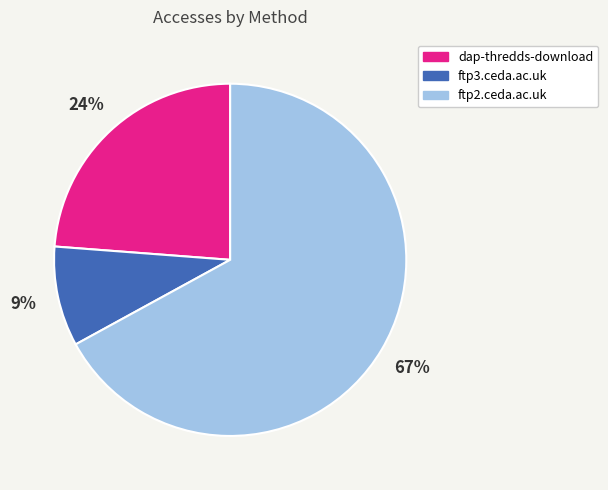

Is ftp2.ceda.ac.uk the majority of the pie?

Yes